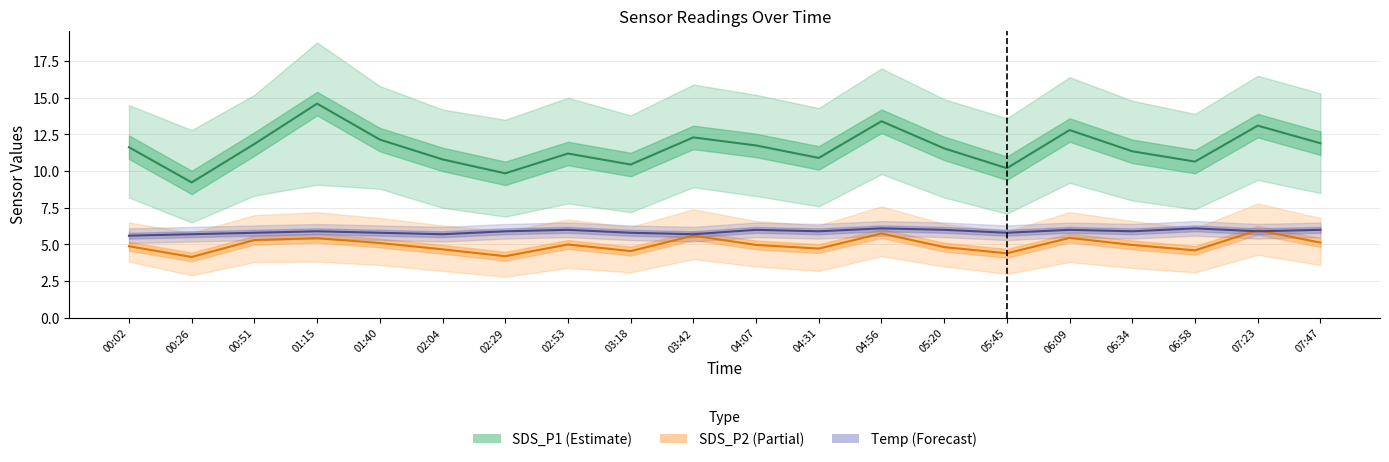

What is the minimum value shown in the chart?

4.2